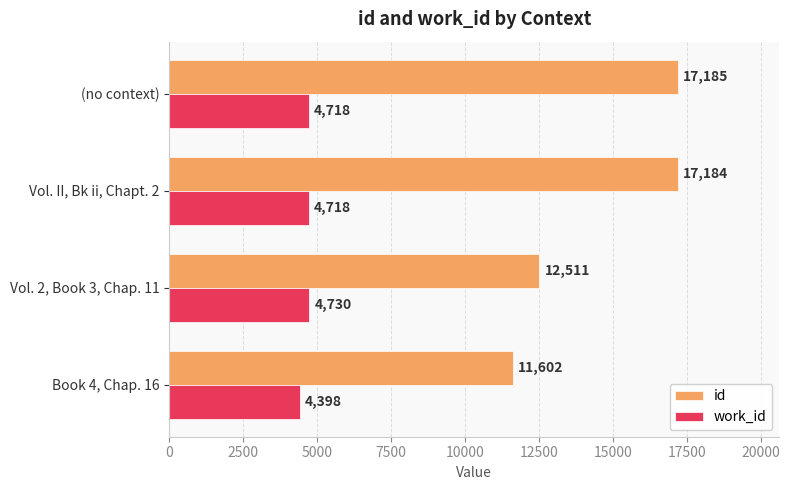

Which series has the widest spread of values?

id